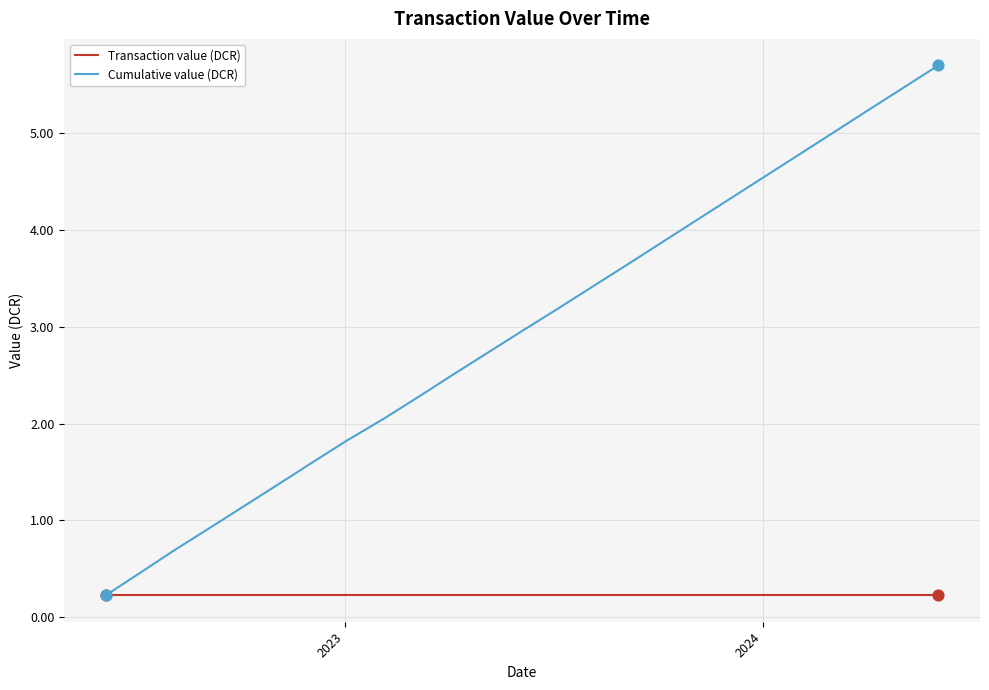

What is the highest value of the Cumulative value (DCR) series?

5.7